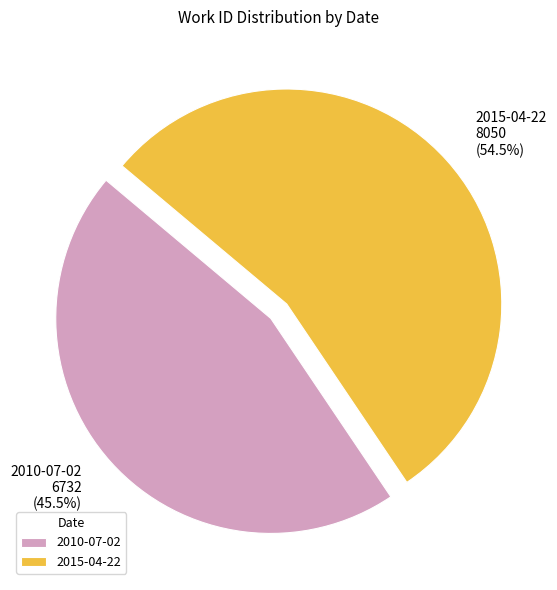

To the nearest percent, what is the average slice percentage?

50%